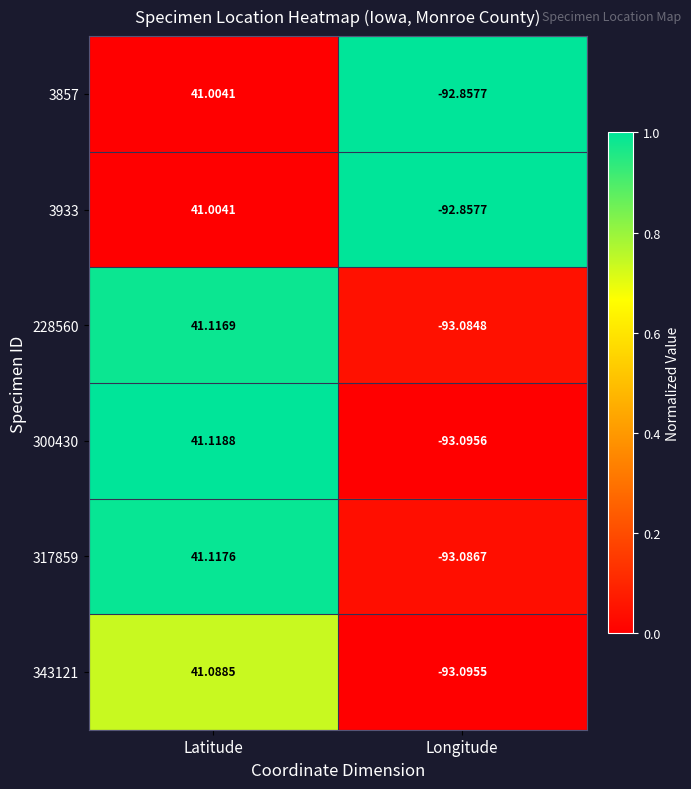

Where does the 317859 series first go above 41?

Latitude